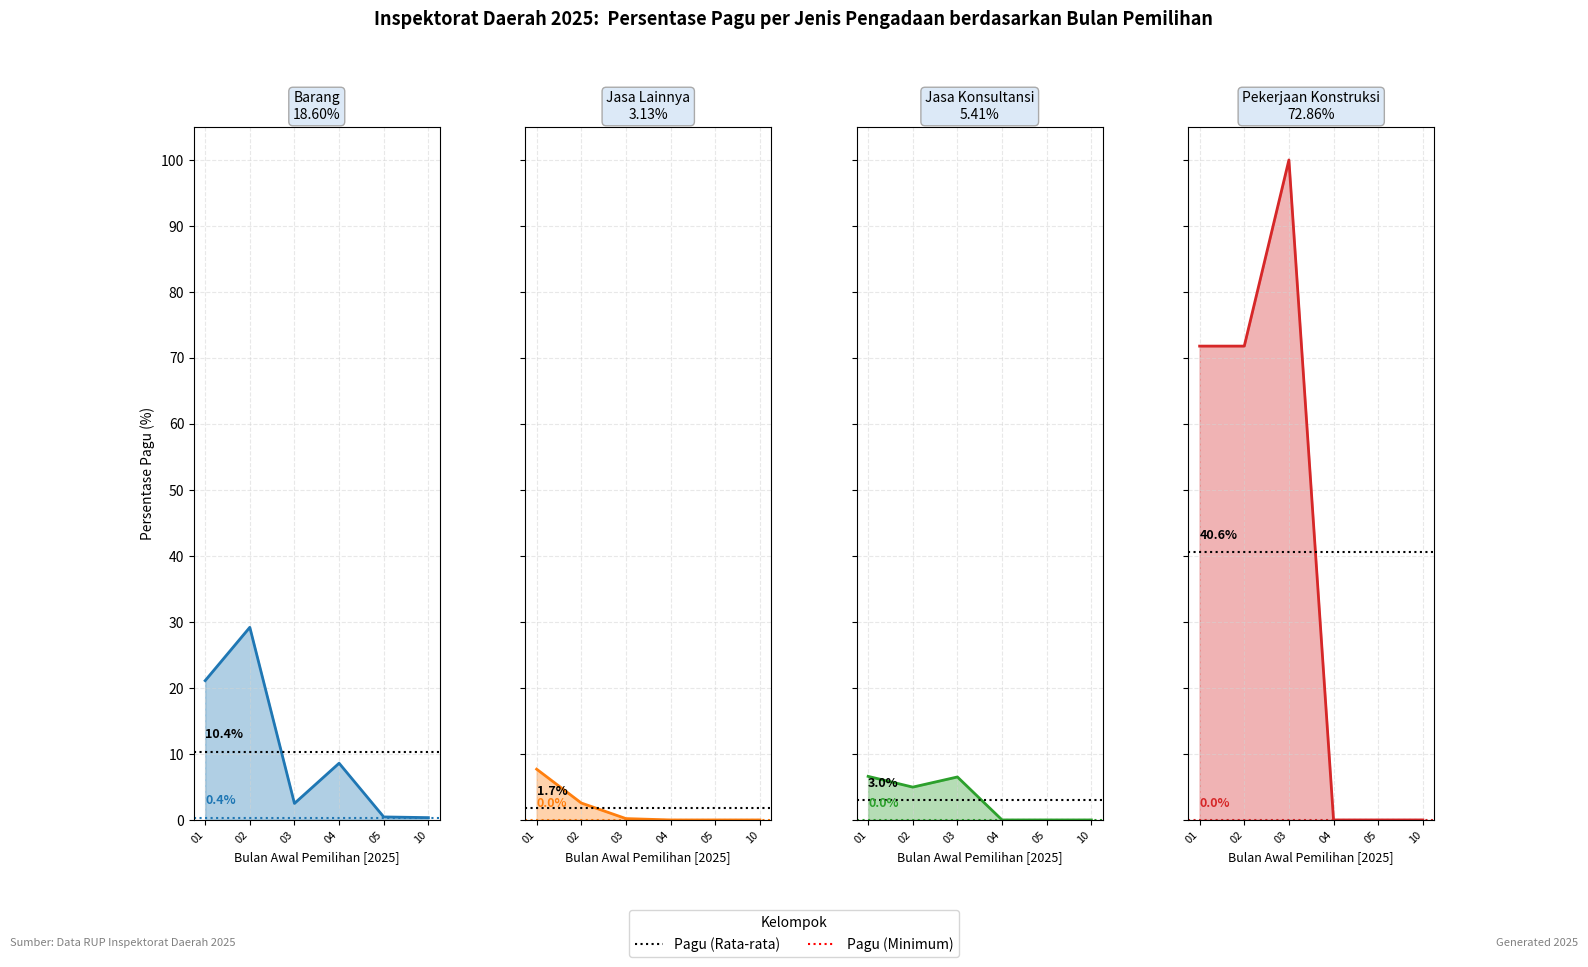

Reading left to right, extract all data points from this chart.

Barang: 01=21.1	02=29.2	03=2.5	04=8.6	05=0.5	10=0.4
Jasa Lainnya: 01=7.7	02=2.6	03=0.2	04=0.0	05=0.0	10=0.0
Jasa Konsultansi: 01=6.6	02=5.0	03=6.5	04=0.0	05=0.0	10=0.0
Pekerjaan Konstruksi: 01=71.8	02=71.8	03=100.0	04=0.0	05=0.0	10=0.0